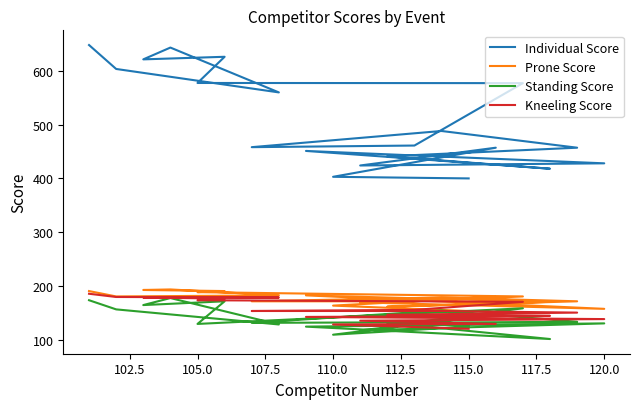

How many data points in Kneeling Score are less than 154?

9